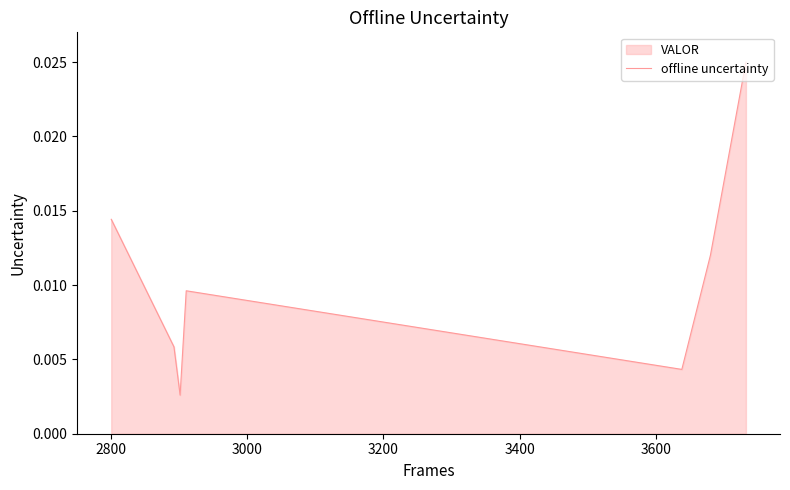

How many lines are shown in the chart?

1